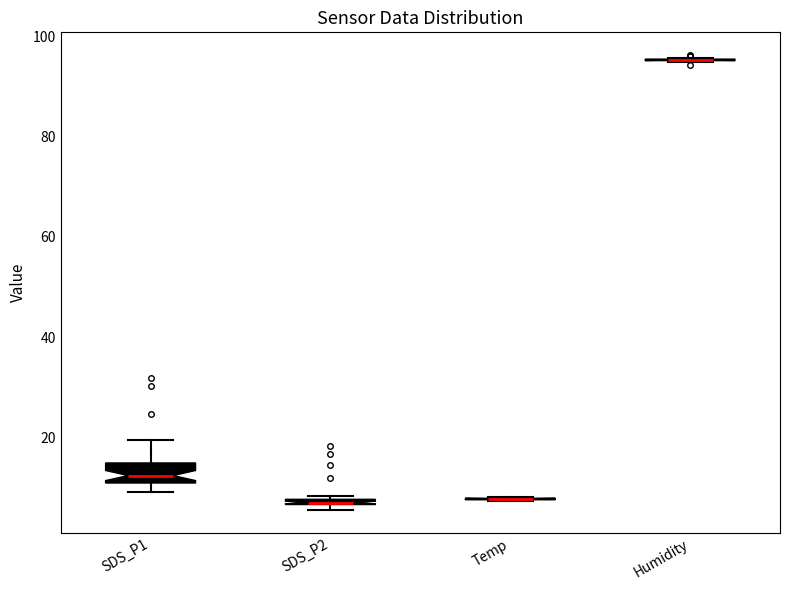

Which box is the tallest, from its lower edge to its upper edge?

SDS_P1